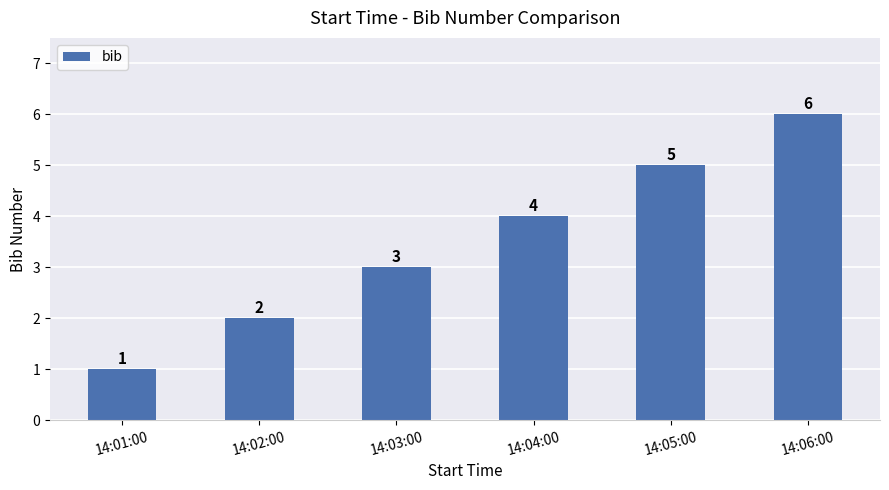

What is the value of the 4th bar from the left?

4